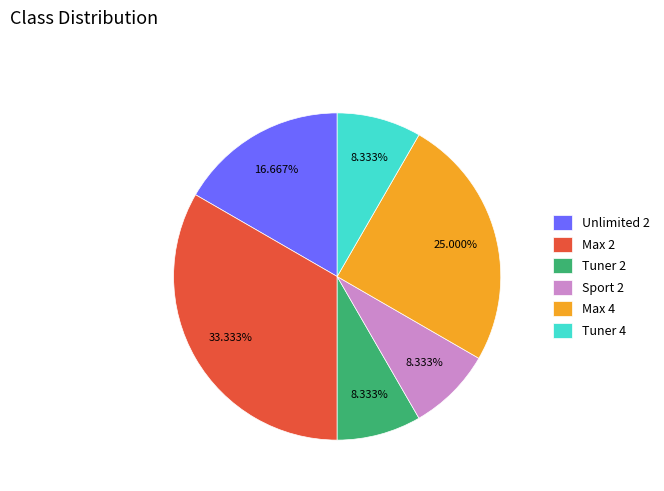

The Tuner 4 slice represents 14% of the pie. True or false?

False